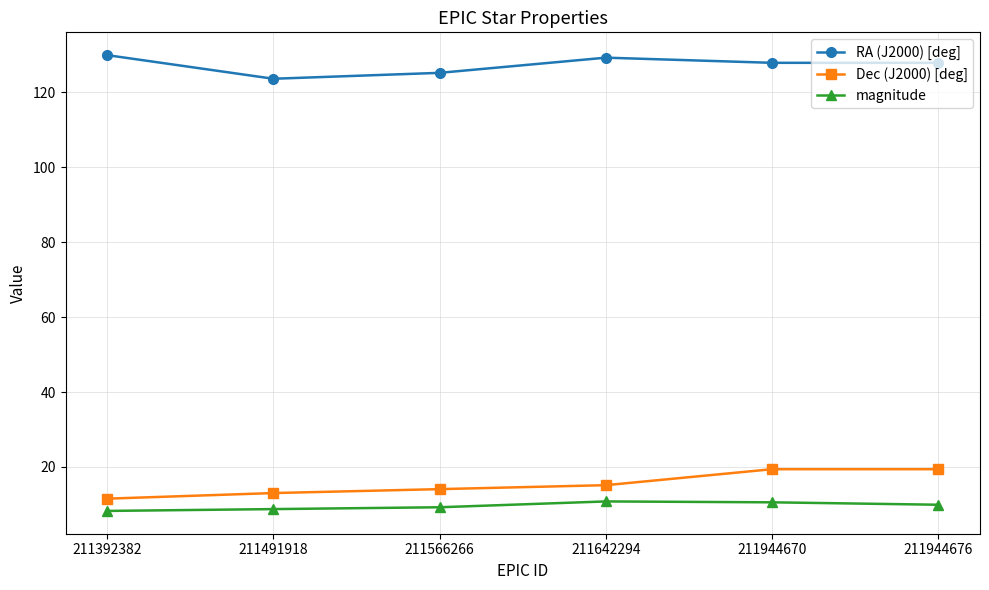

At 211944676, list the series in order from largest to smallest.

RA (J2000) [deg], Dec (J2000) [deg], magnitude